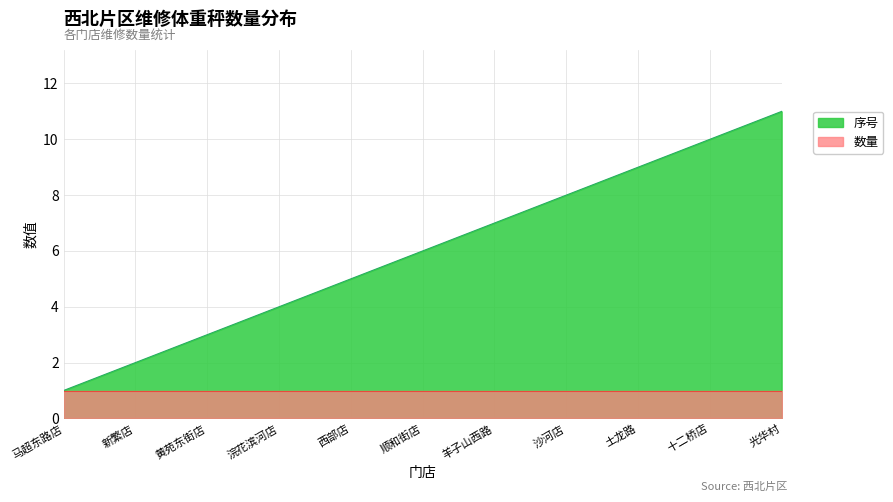

What is the difference between the maximum and minimum values?

10